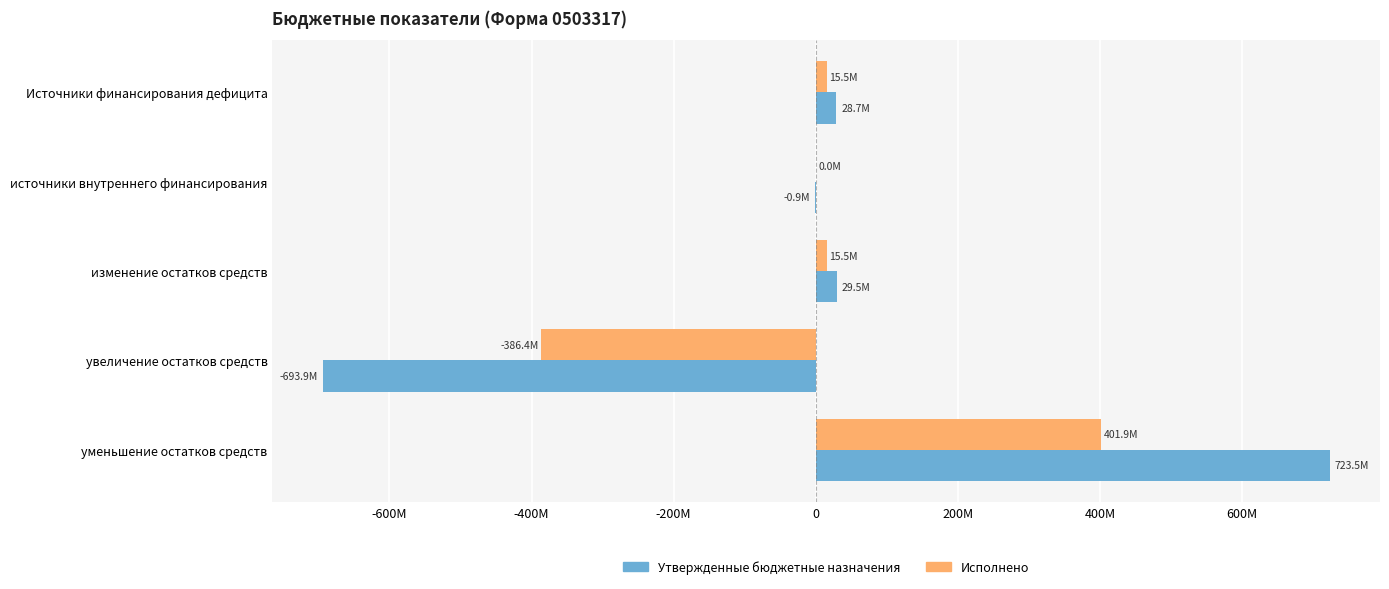

What are all the series names shown in the legend?

Утвержденные бюджетные назначения, Исполнено